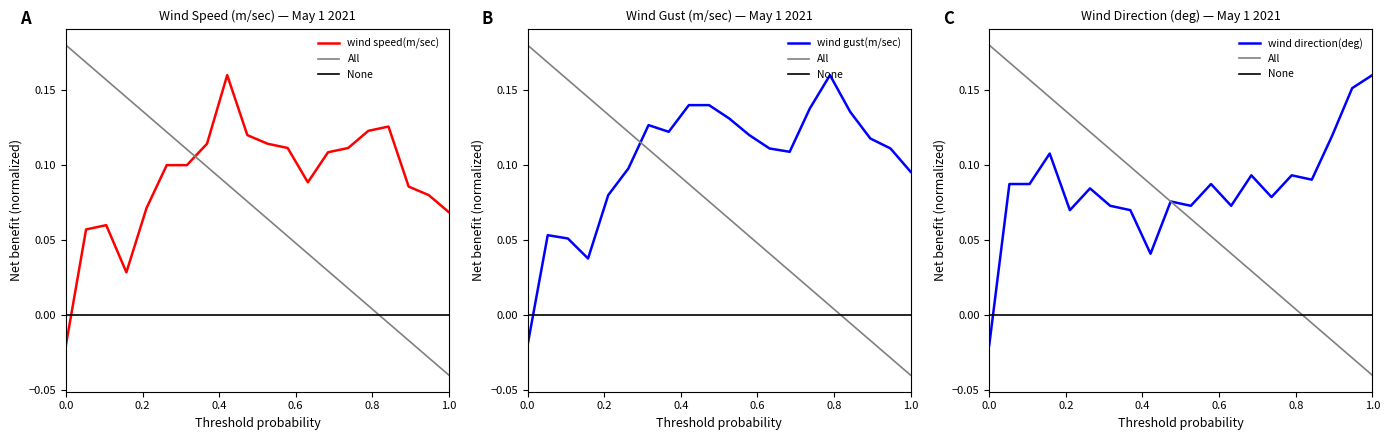

What is the difference between the maximum and second lowest values in the wind direction(deg) series?

0.1